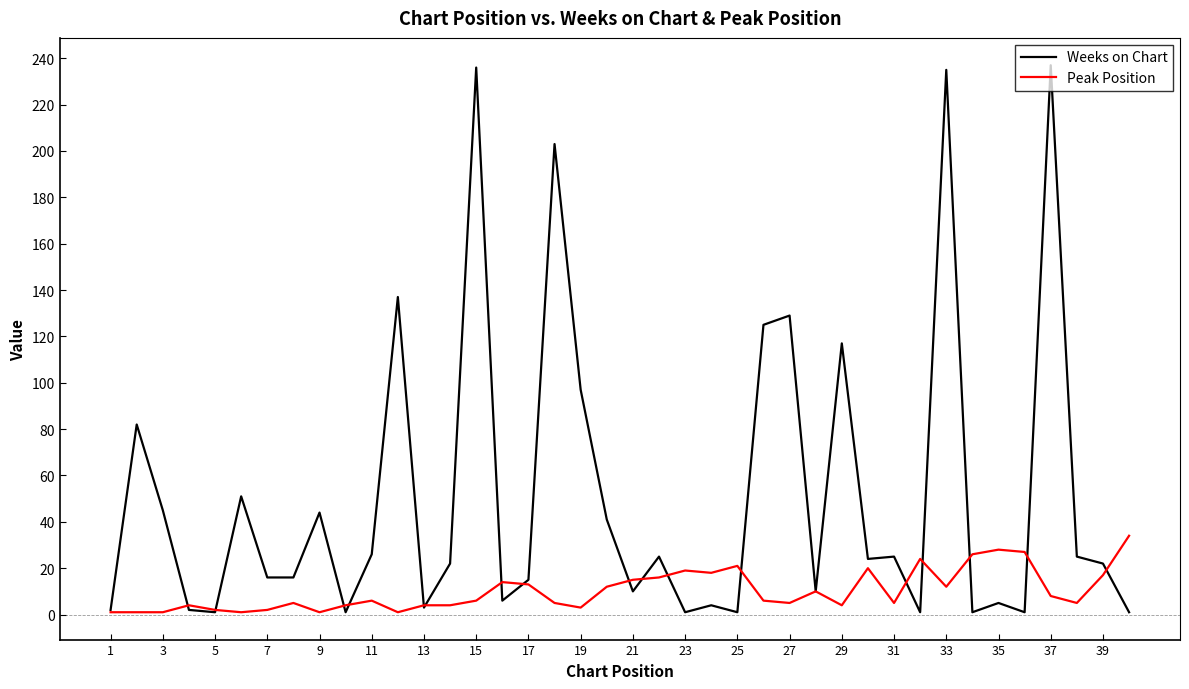

What are all the series names shown in the legend?

Weeks on Chart, Peak Position